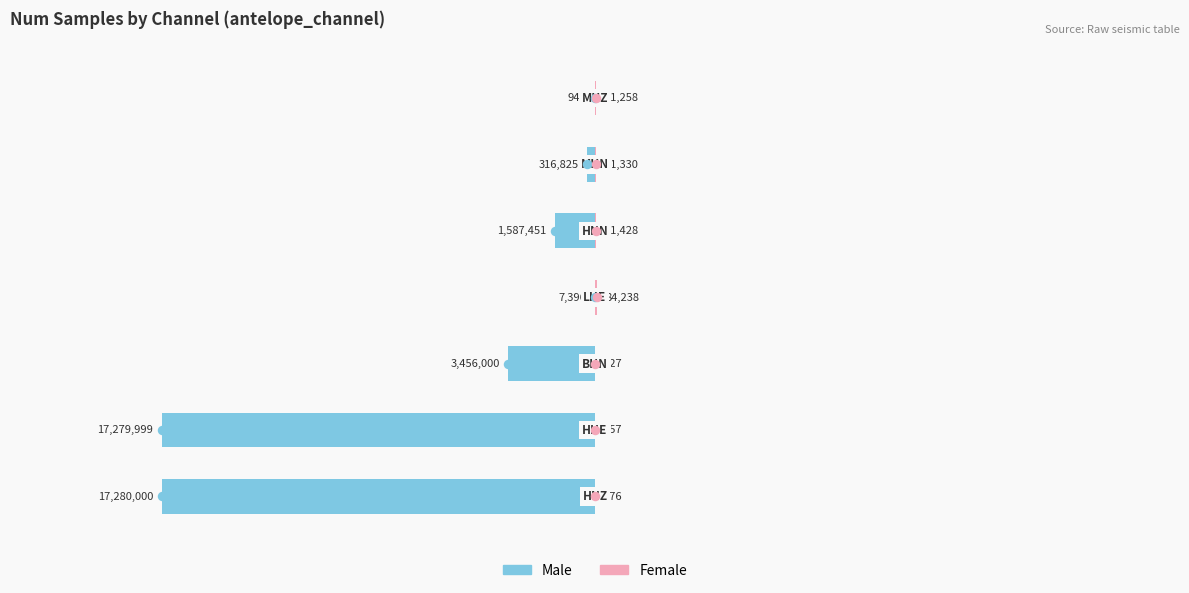

How many bars are there in each group?

2